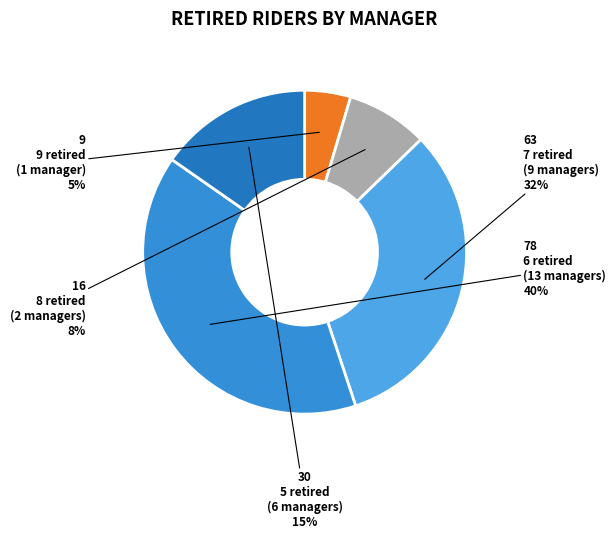

How many slices are in this pie chart?

5